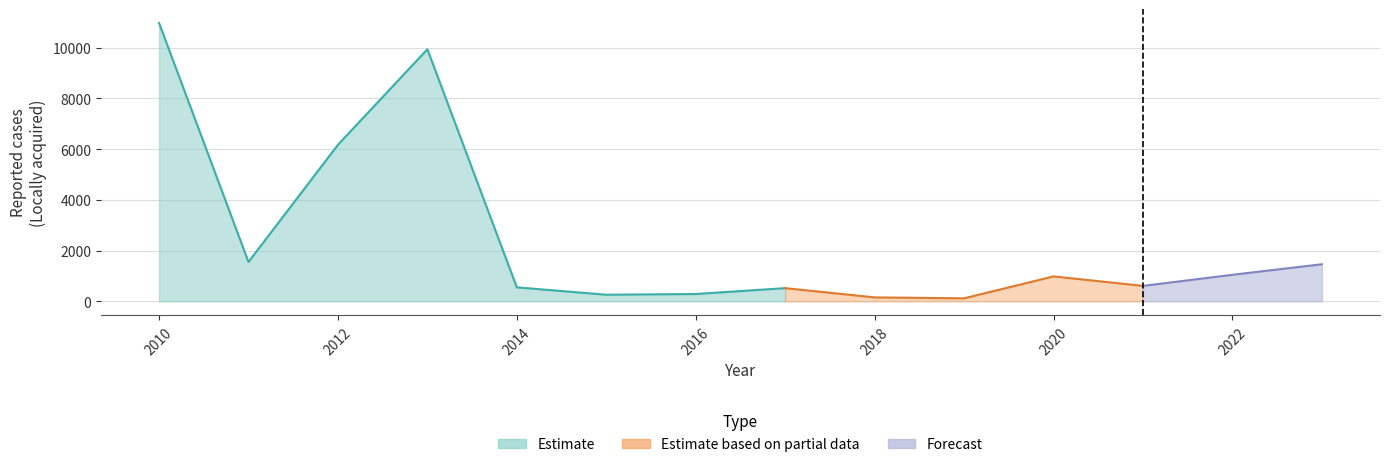

How many data points are less than 983?

7